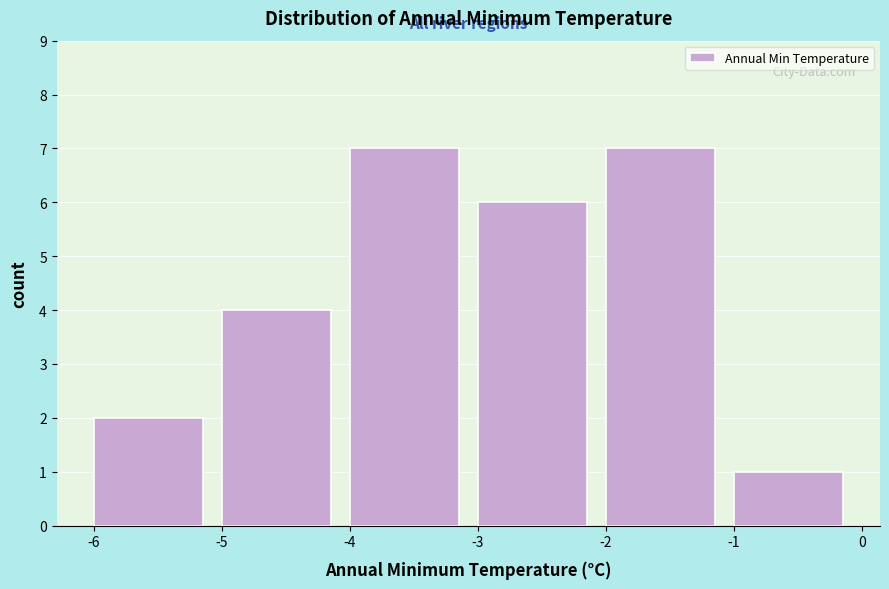

How tall is the bar that spans -6 to -5 on the x-axis? The values are not printed on the chart, so give them approximately, as read against the axis.

2